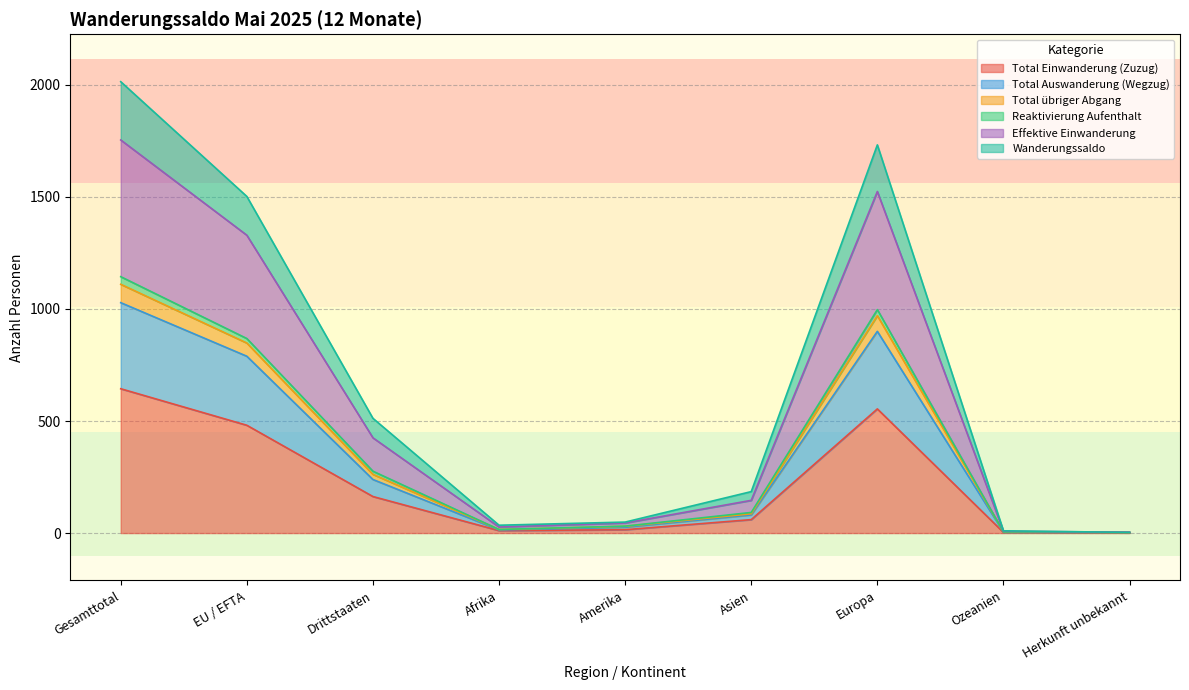

The Total Einwanderung (Zuzug) series shows 268 at Drittstaaten. True or false?

False